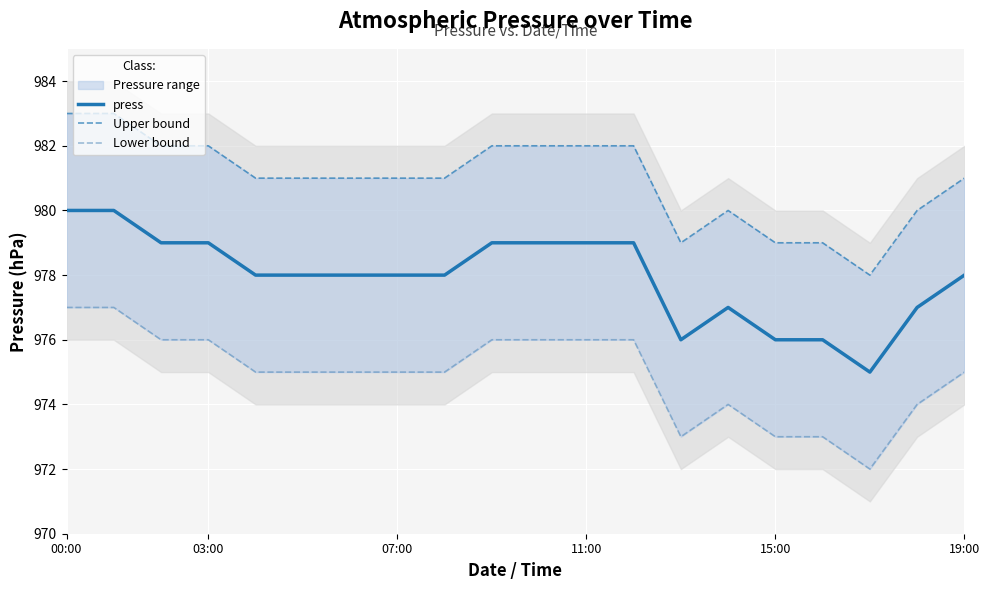

Is it true that press equals 1278 at 03:00?

False